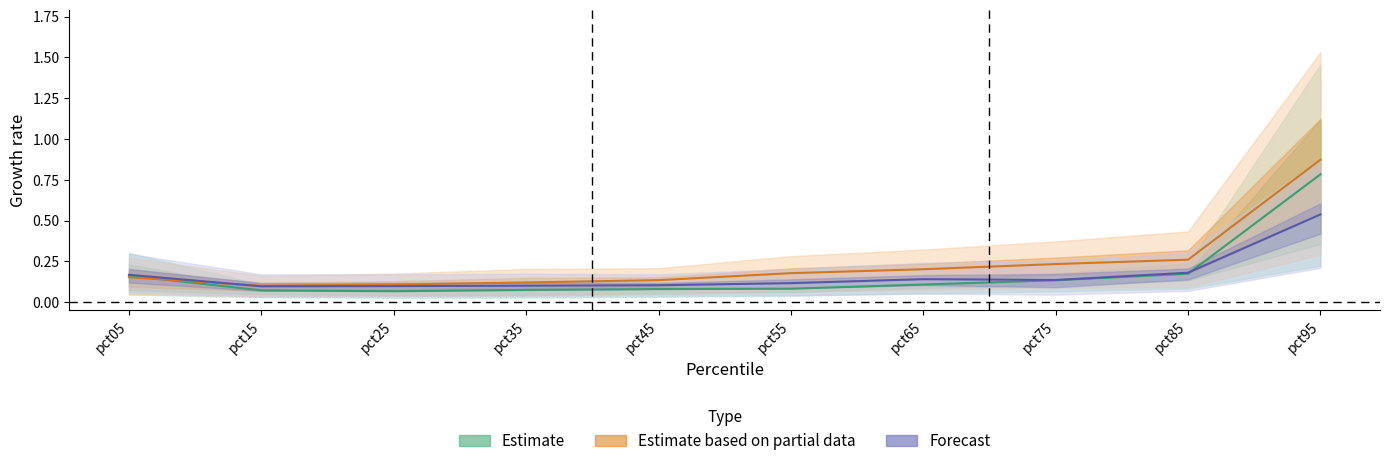

What is the sum of all Estimate values?

1.7